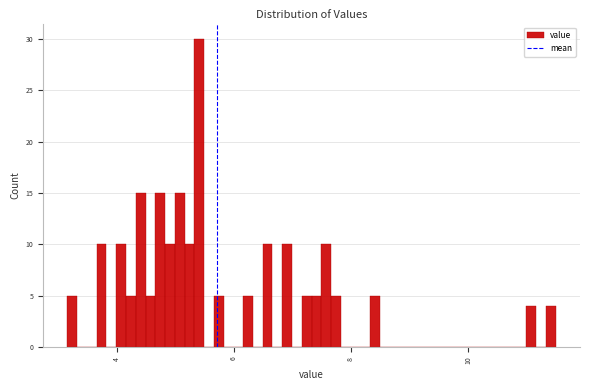

Around what value on the x-axis is the tallest bar? Give the approximate position of its centre, as read against the axis.

5.4